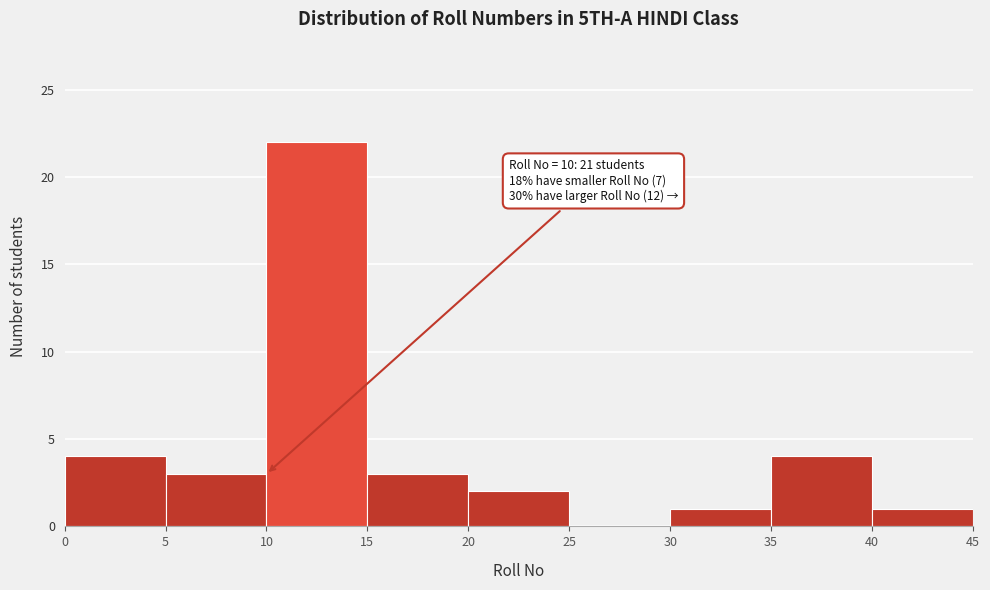

Over which range of the x-axis is the bar tallest?

10 to 15